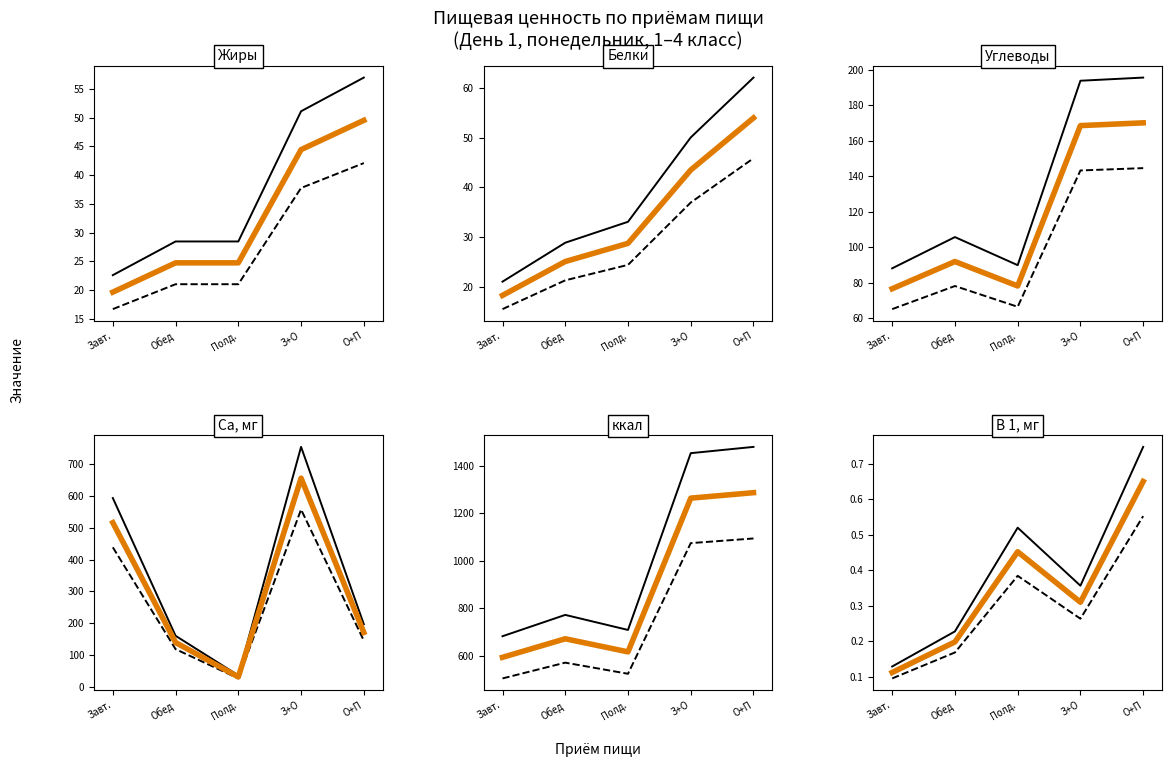

Where is the first local minimum for Са, мг?

Полд.